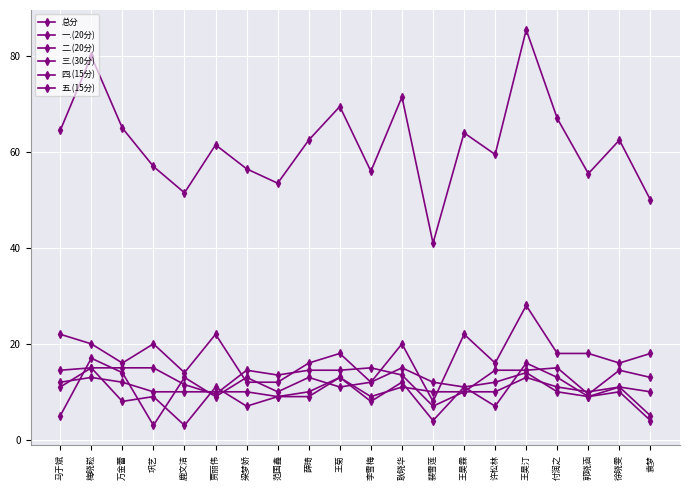

Which has a higher value, 王昊汀 or 鹿文洁?

王昊汀